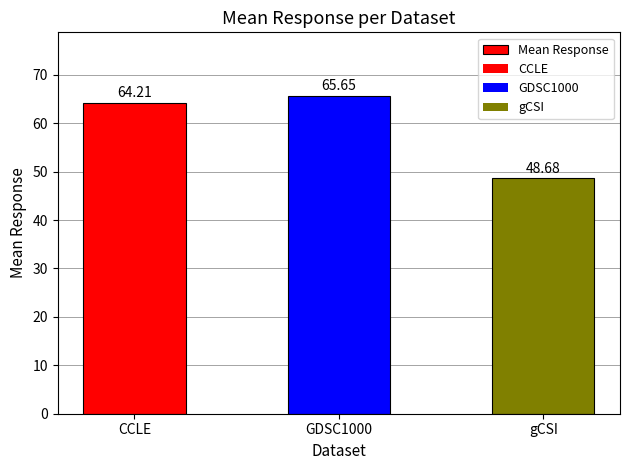

What is the difference between the maximum and minimum values?

17.0